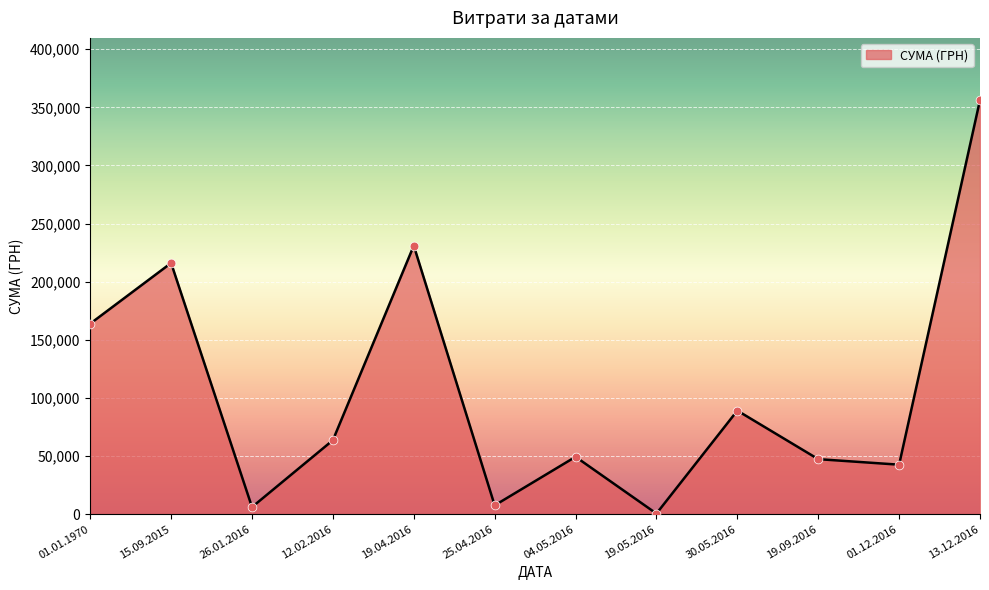

Which has a higher value, 04.05.2016 or 13.12.2016?

13.12.2016